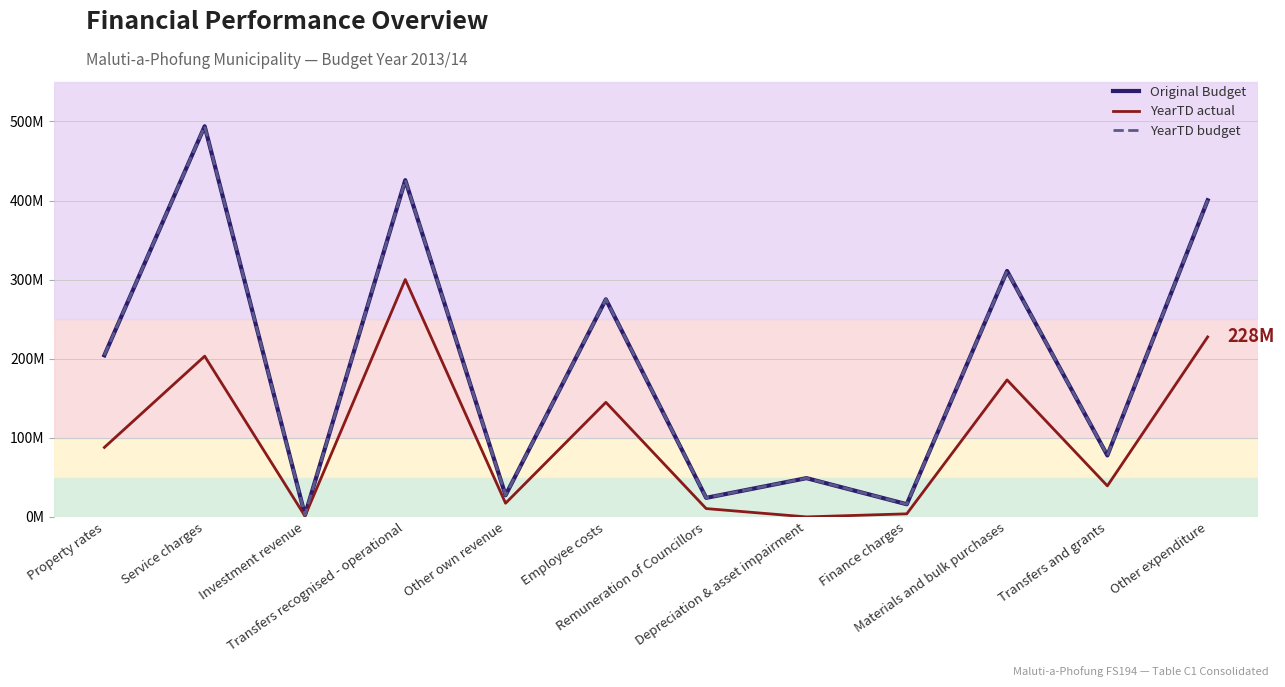

True or false: YearTD actual and Original Budget cross at least once.

False